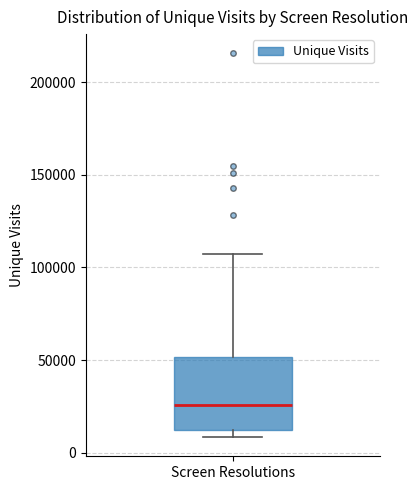

Read this box plot against the y-axis: the position of the median line, the range covered by the box, and the ends of both whiskers. The values are not printed on the chart, so give them approximately, as read against the axis.

median 25000, box 10000 to 50000, whiskers 10000 (just below the box's lower edge) to 105000